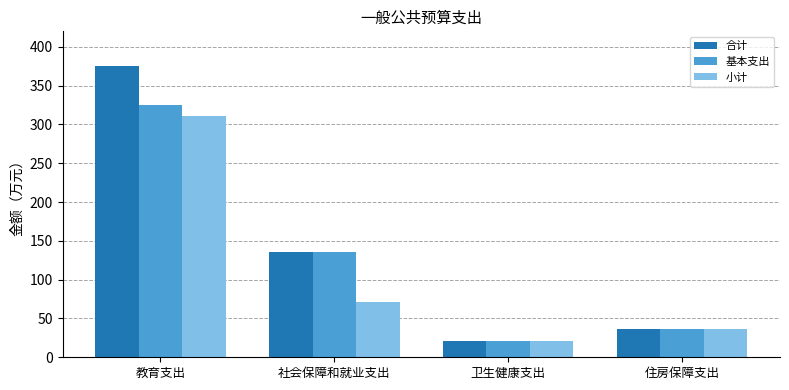

Is the value of 小计 at 住房保障支出 greater than the value of 合计 at 社会保障和就业支出?

No